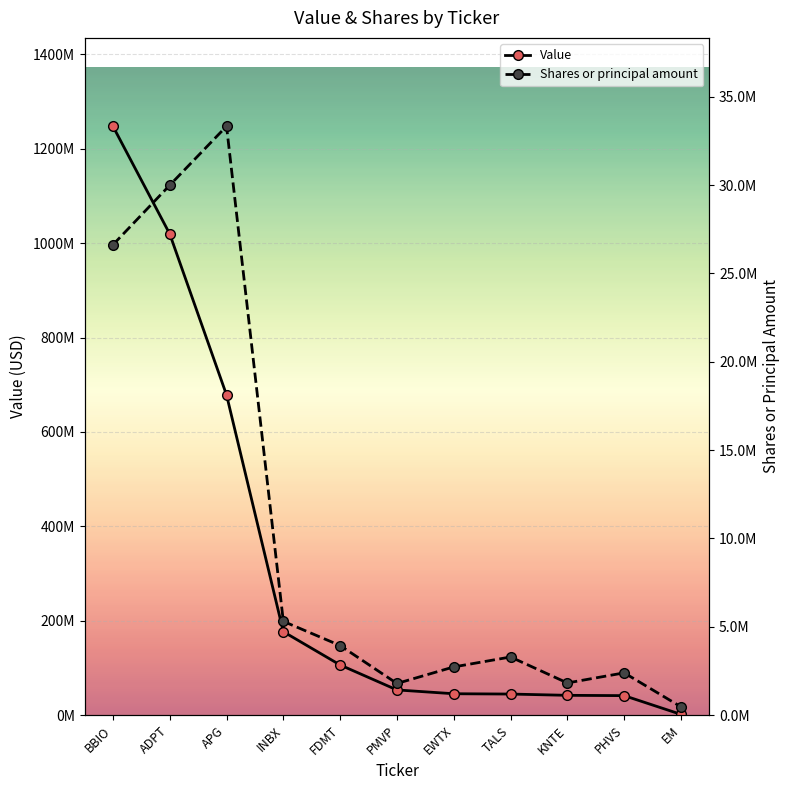

Rank the series at PHVS from lowest to highest value.

Shares or principal amount, Value